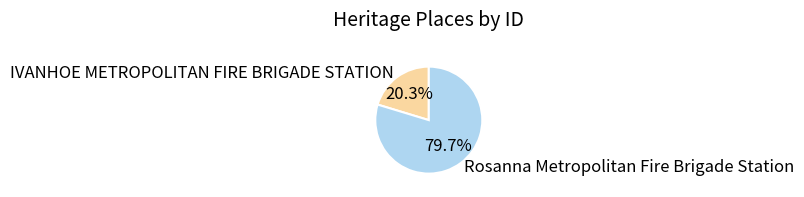

What is the total percentage of Rosanna Metropolitan Fire Brigade Station and IVANHOE METROPOLITAN FIRE BRIGADE STATION?

100.0%